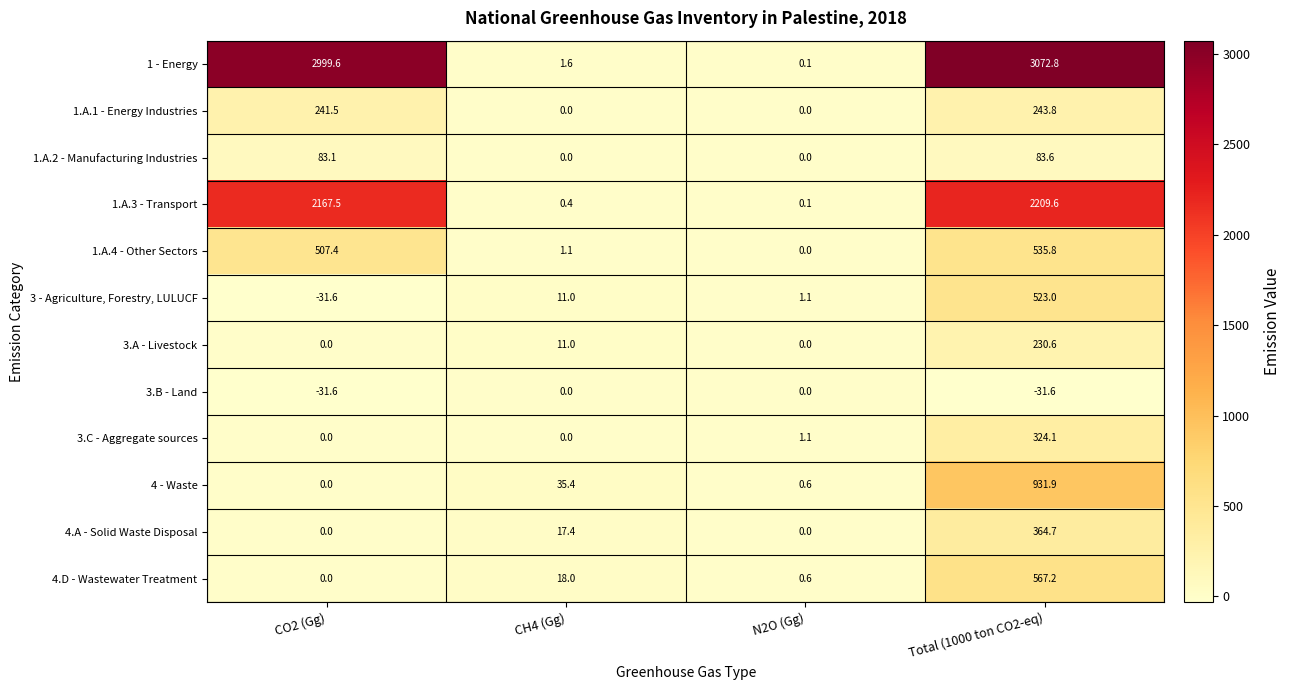

Which label corresponds to the largest value in the chart?

Total (1000 ton CO2-eq)